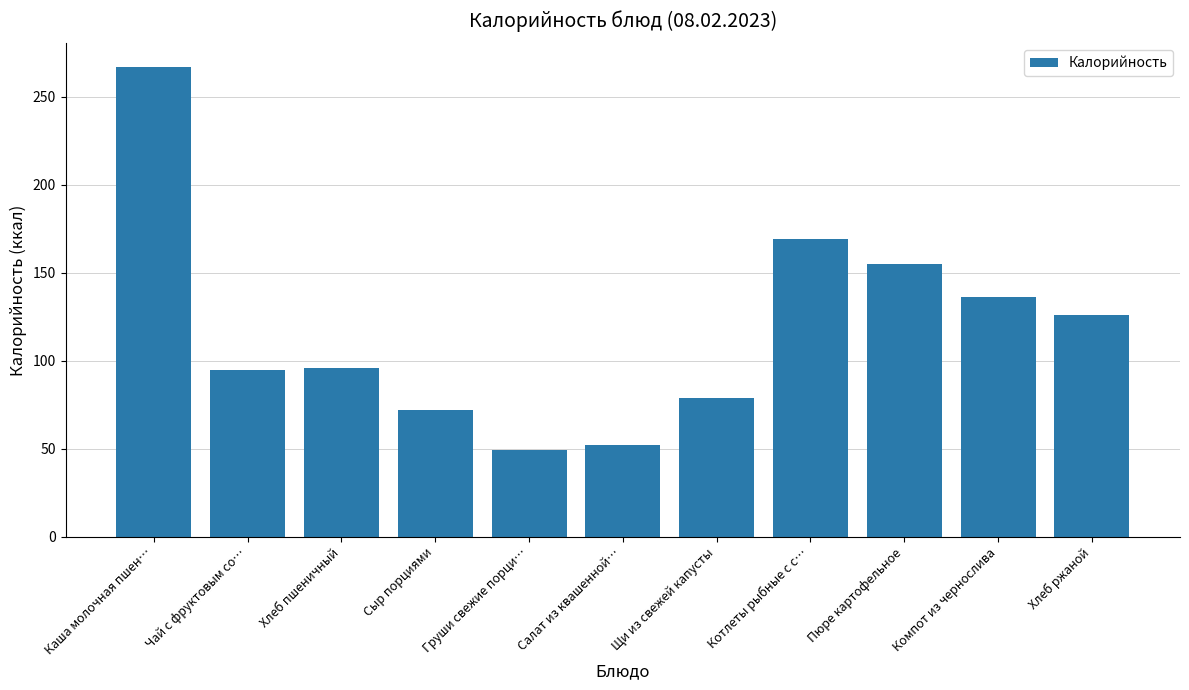

What is the difference between the maximum and minimum values?

218